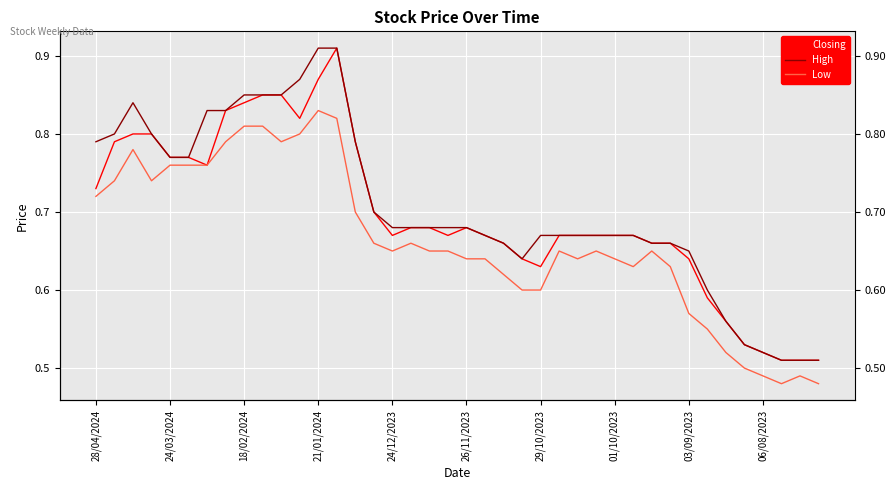

Count the number of categories in the chart.

40